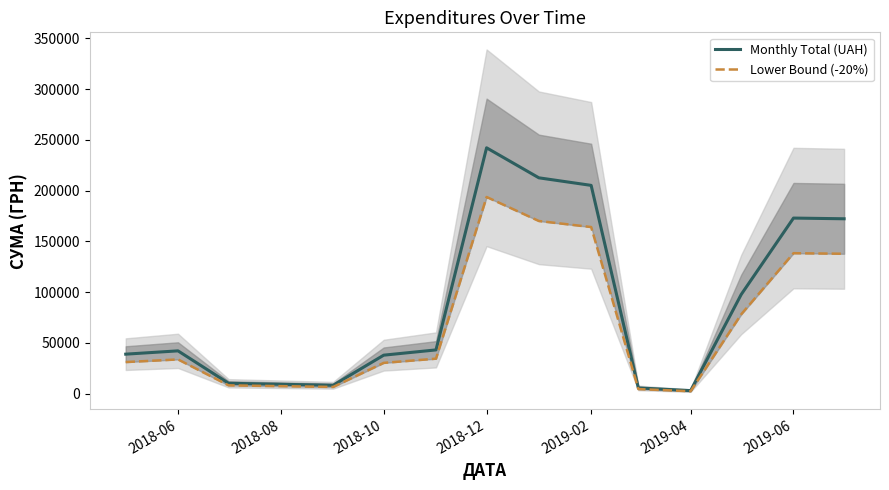

What is the difference between the maximum and second lowest values in the Lower Bound (-20%) series?

189280.9